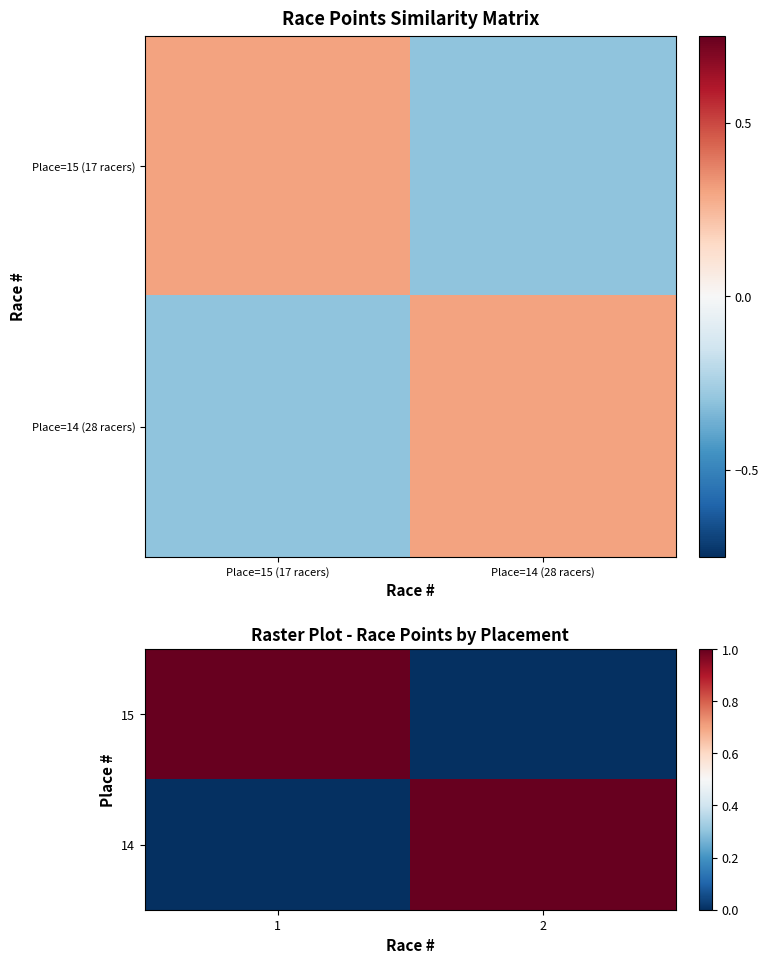

Rank the categories by 15 value from highest to lowest.

1, 2